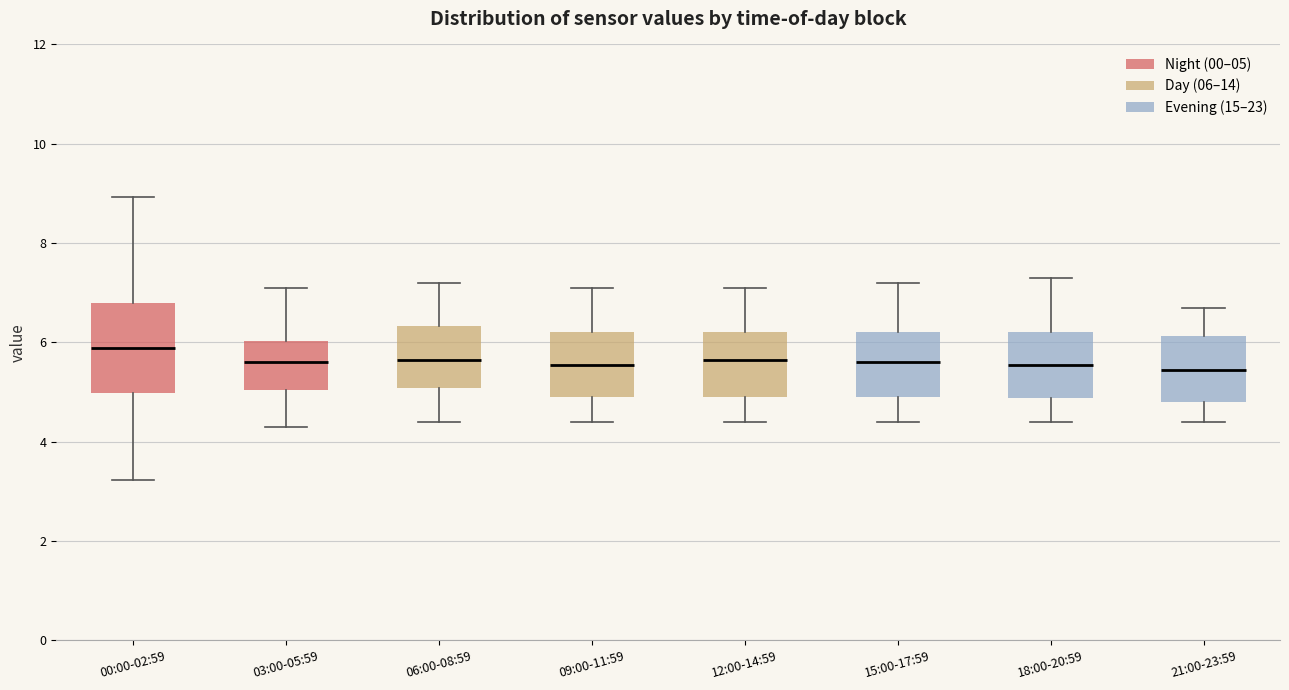

Which box has the highest median line?

00:00-02:59